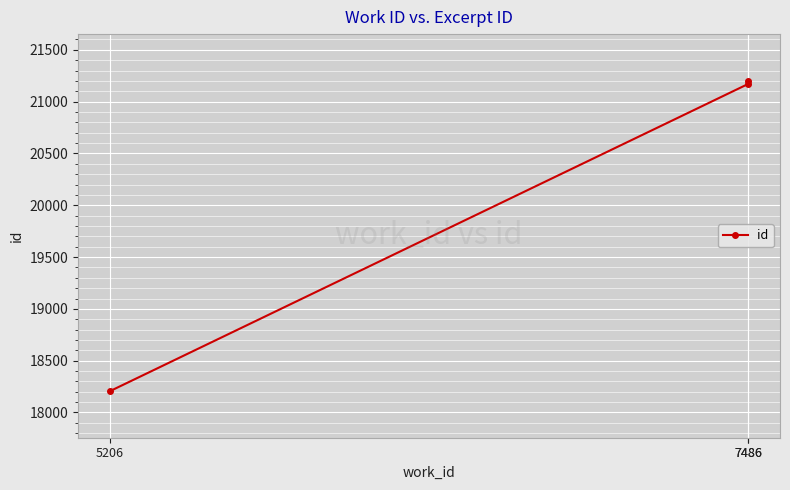

What is the difference between the maximum and minimum values?

2996